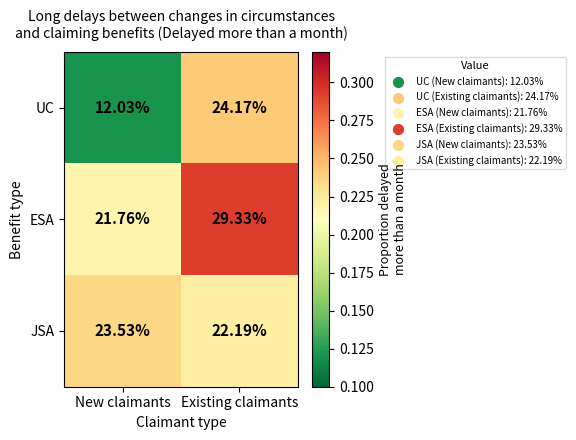

Which series has the widest spread of values?

UC